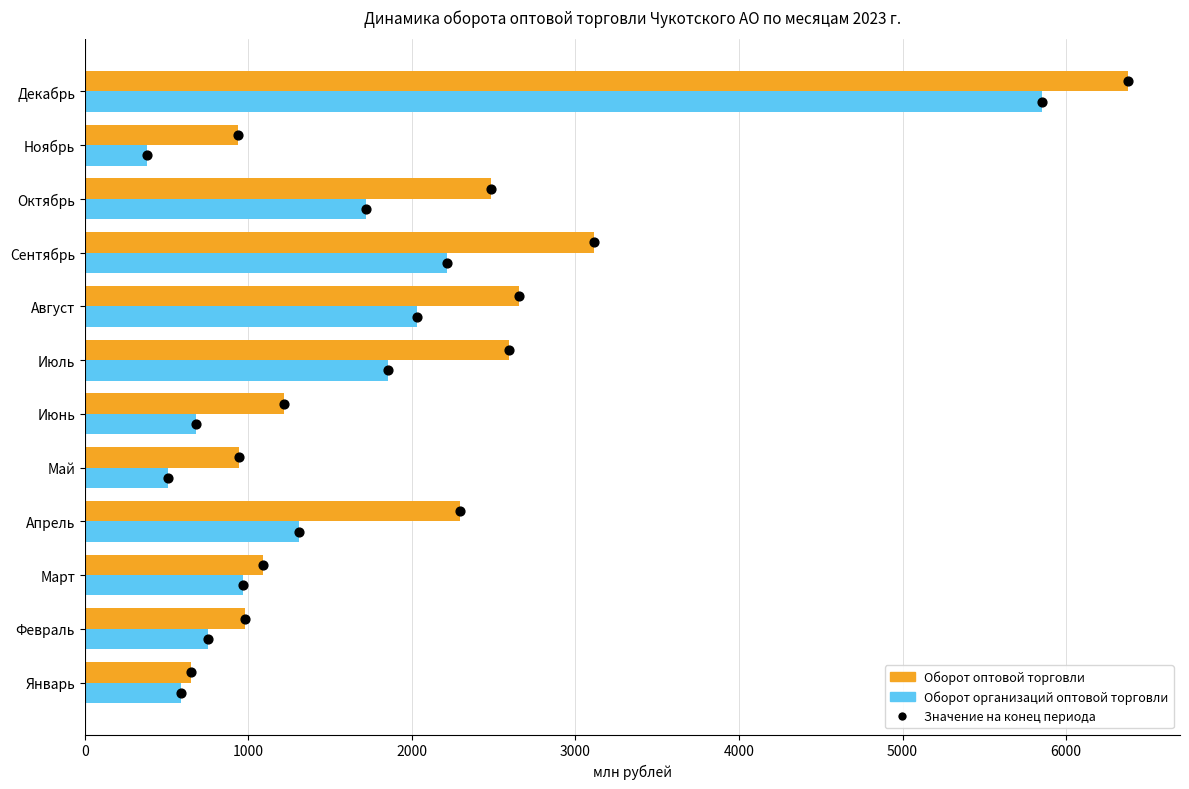

Which series contains the lowest Y value?

Оборот организаций оптовой торговли